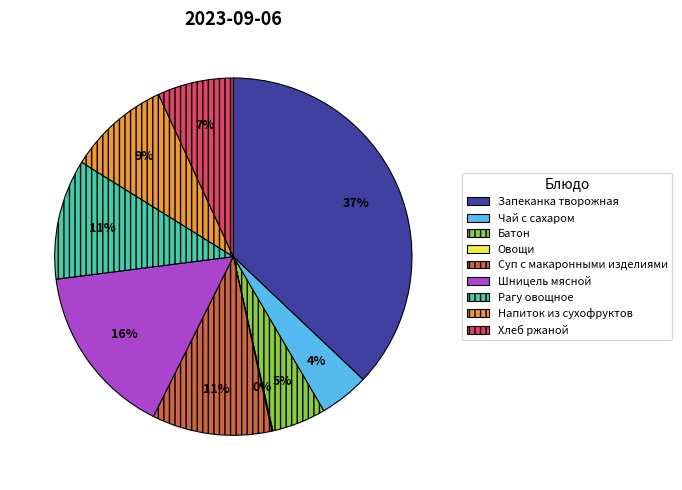

Do Напиток из сухофруктов and Чай с сахаром together represent more than half of the pie?

No